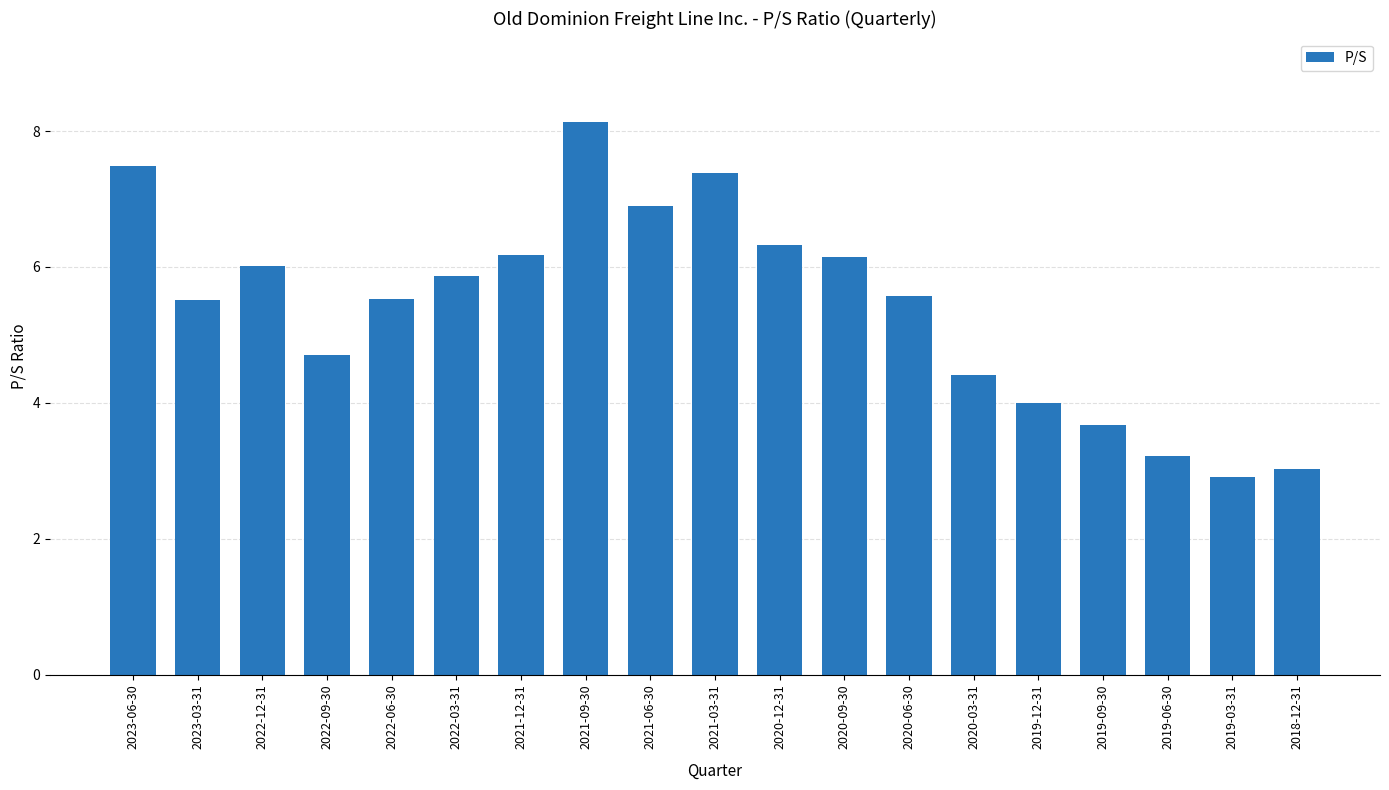

What is the difference between the second highest and second lowest values?

4.5